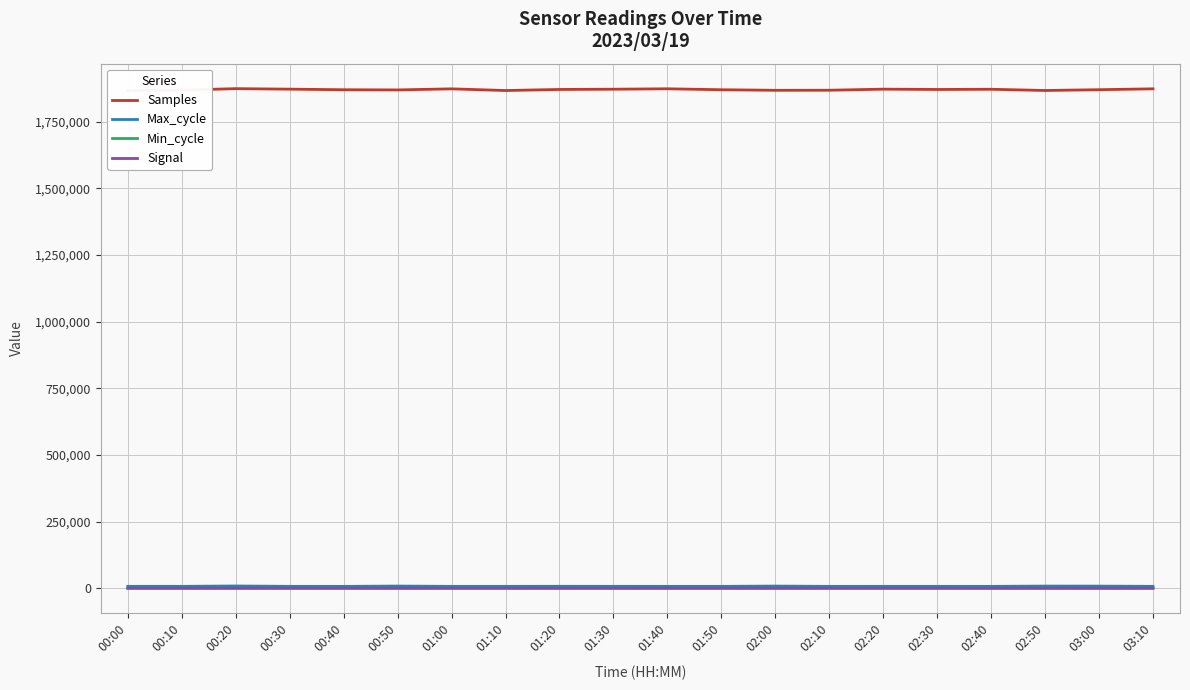

Which series has the largest range (max minus min)?

Samples